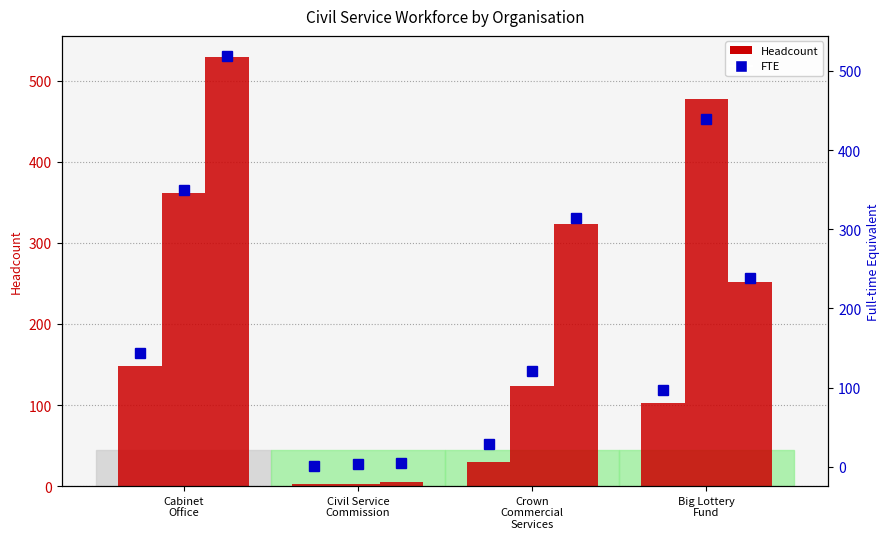

The AO/AA Headcount series shows 103.0 at Big Lottery
Fund. True or false?

True